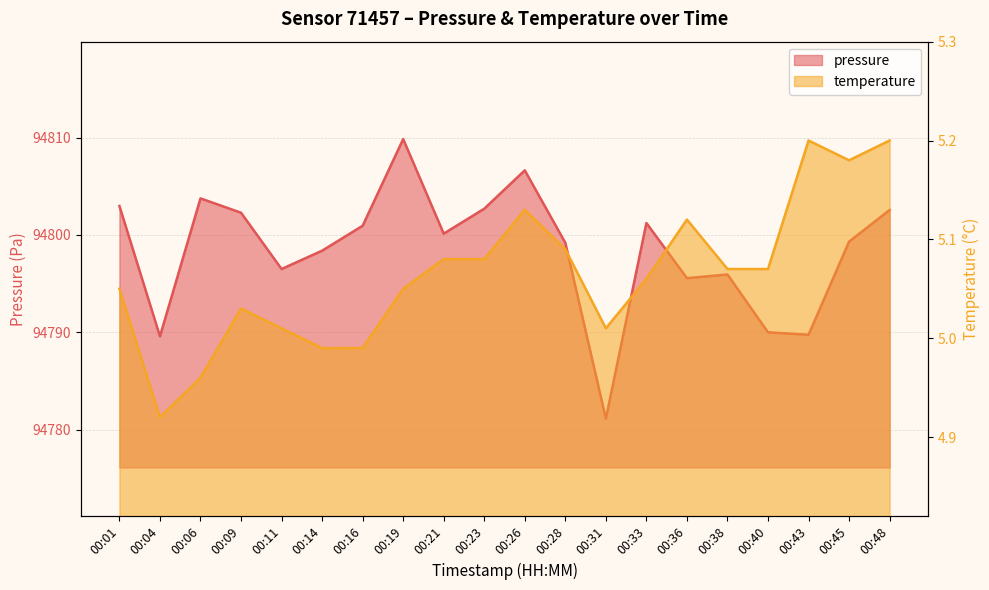

At which category is the sum across all series the highest?

00:19